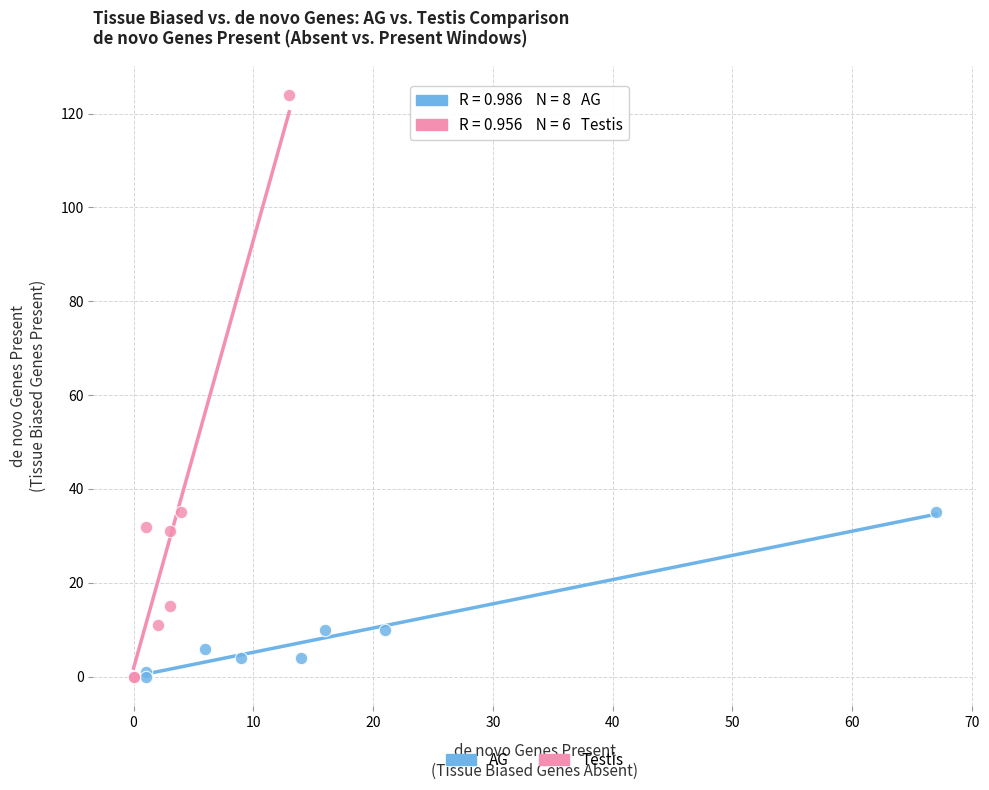

Which series has the largest Y range (max minus min)?

Testis